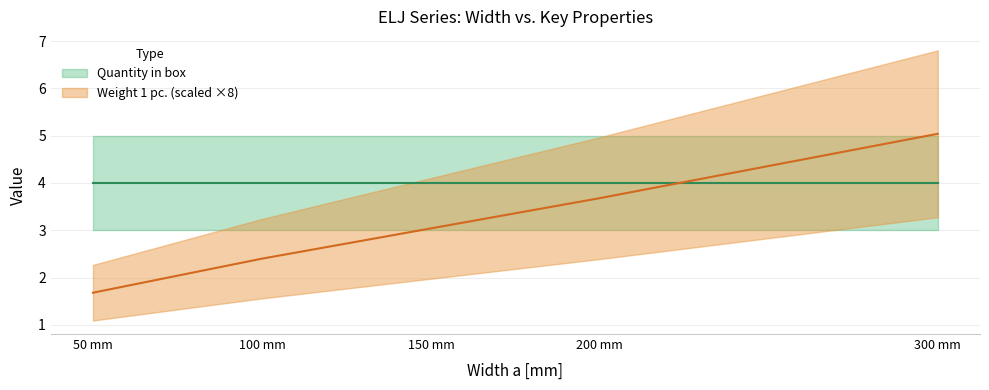

True or false: there are more than 2 points higher than both neighbors.

False